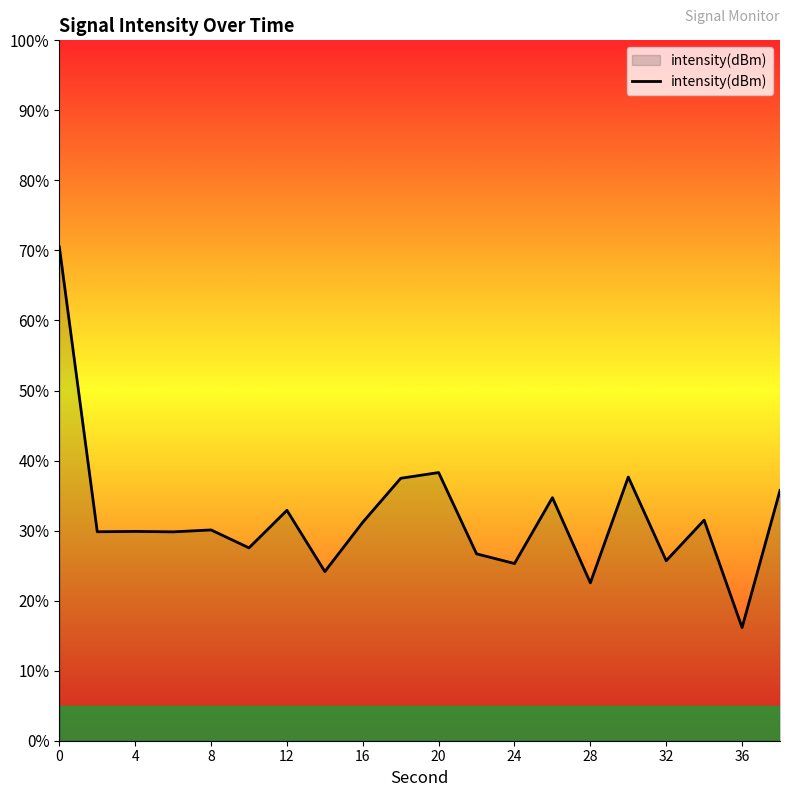

What is the difference between the maximum and minimum values?

54.3